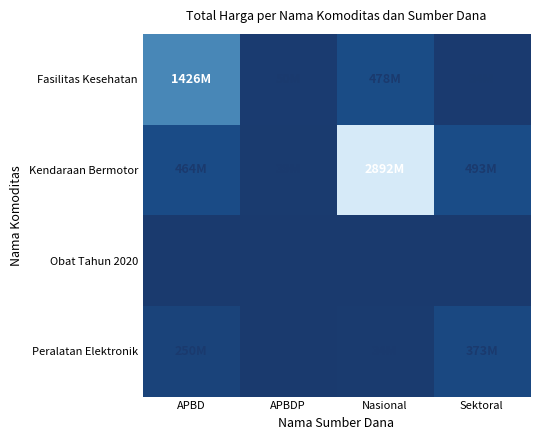

At Nasional, list the series in order from smallest to largest.

Obat Tahun 2020, Peralatan Elektronik, Fasilitas Kesehatan, Kendaraan Bermotor